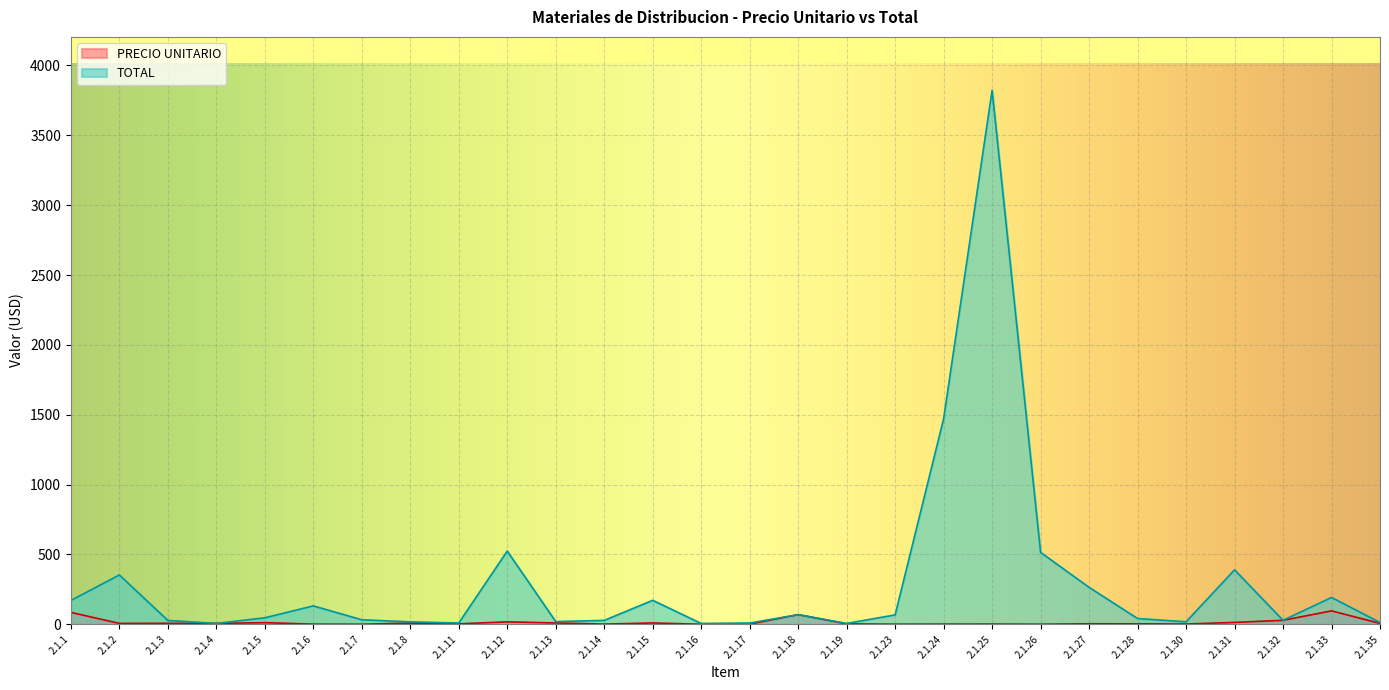

What is the difference between the maximum and minimum values in the PRECIO UNITARIO series?

95.7